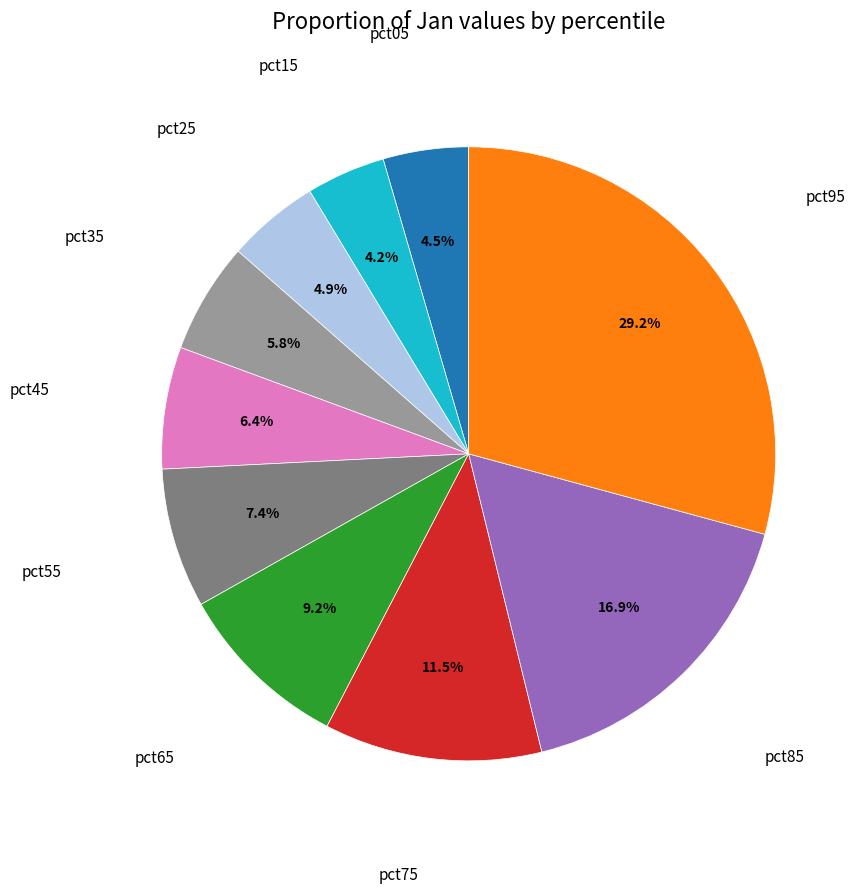

Is there any slice that represents more than half of the pie?

No